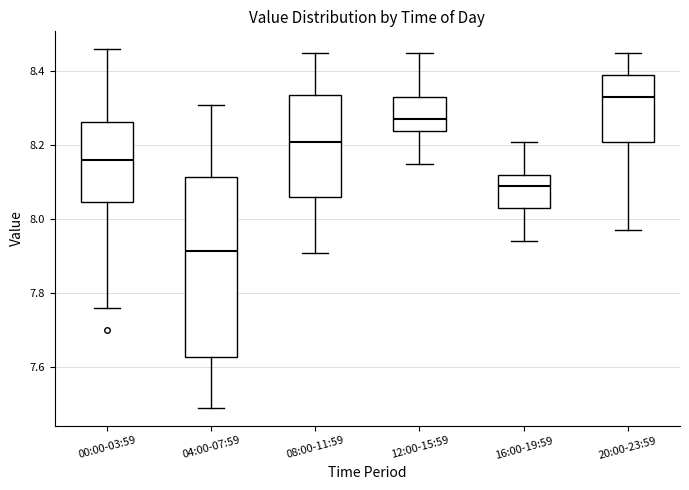

Reading left to right, transcribe this box plot: for each box, give where its median line is, the range the box spans, and where its two whiskers end, as read against the y-axis. The values are not printed on the chart, so give them approximately, as read against the axis.

00:00-03:59: median 8.16, box 8.04 to 8.26, whiskers 7.76 to 8.46
04:00-07:59: median 7.92, box 7.62 to 8.12, whiskers 7.50 to 8.32
08:00-11:59: median 8.22, box 8.06 to 8.34, whiskers 7.92 to 8.46
12:00-15:59: median 8.28, box 8.24 to 8.34, whiskers 8.16 to 8.46
16:00-19:59: median 8.10, box 8.04 to 8.12, whiskers 7.94 to 8.22
20:00-23:59: median 8.34, box 8.22 to 8.40, whiskers 7.98 to 8.46